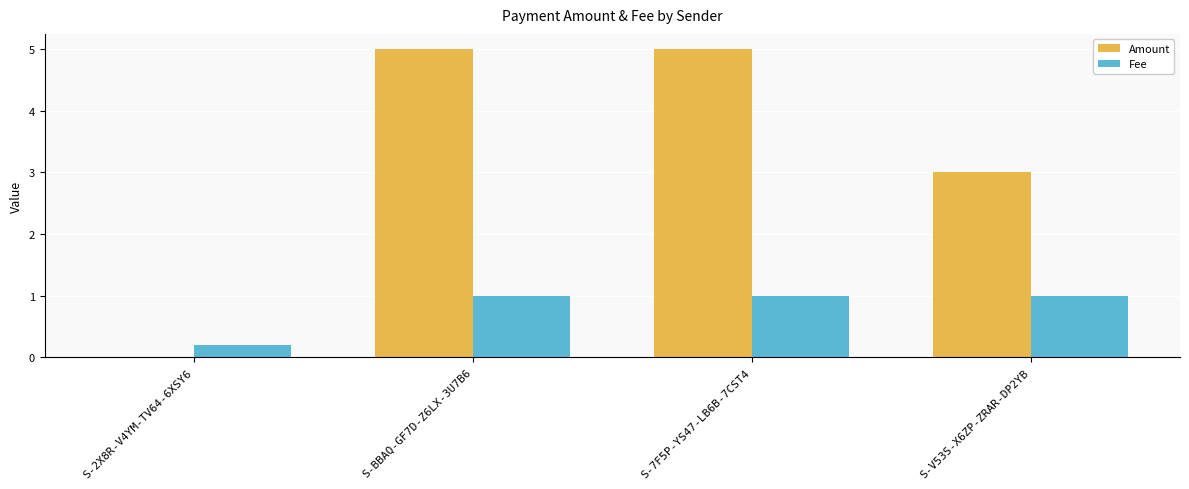

At which label is Amount closest to 2?

S-V53S-X6ZP-ZRAR-DP2YB